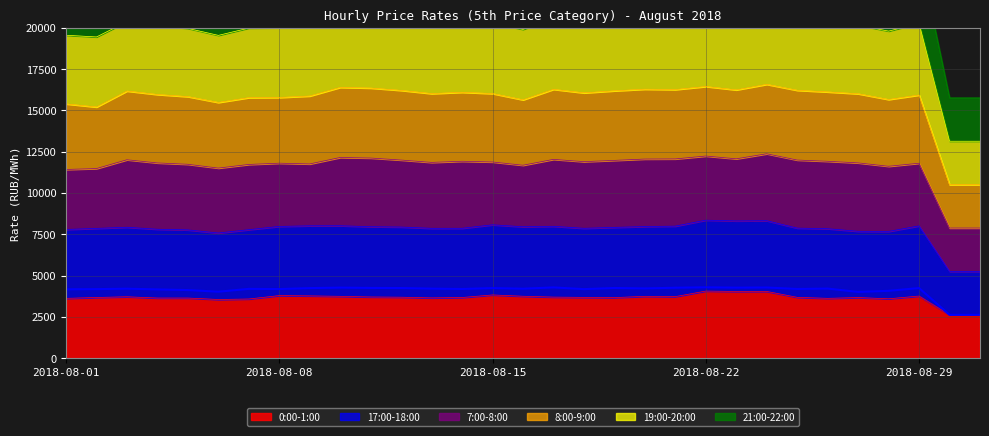

What is the value of the 21:00-22:00 point at the 2nd from the left?

19452.1